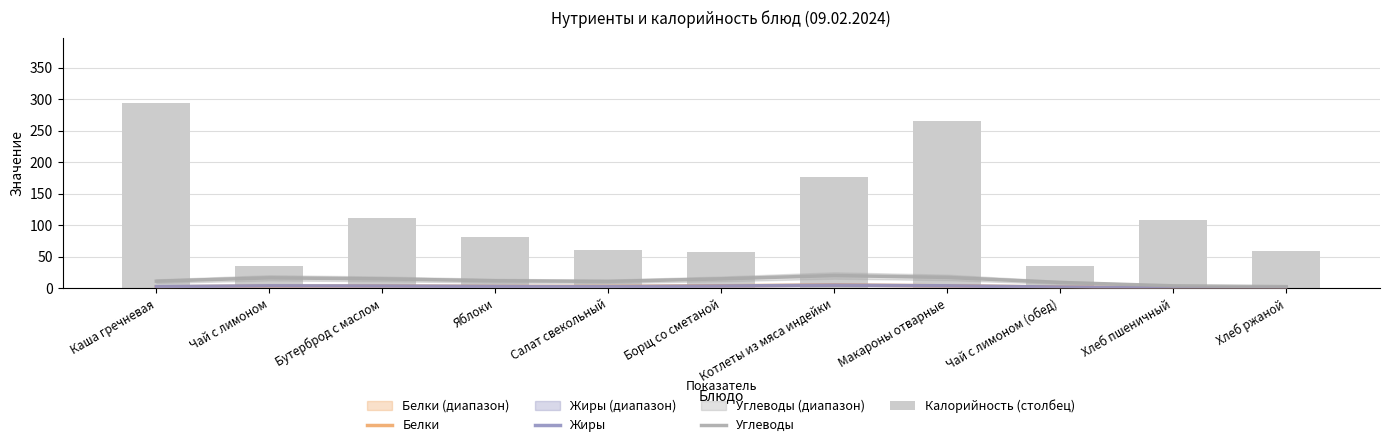

Is the value of Углеводы at Бутерброд с маслом greater than the value of Жиры at Чай с лимоном?

Yes